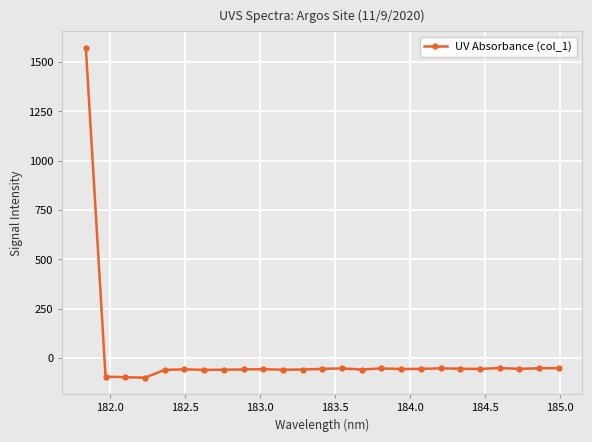

Count the number of values greater than -56.

12